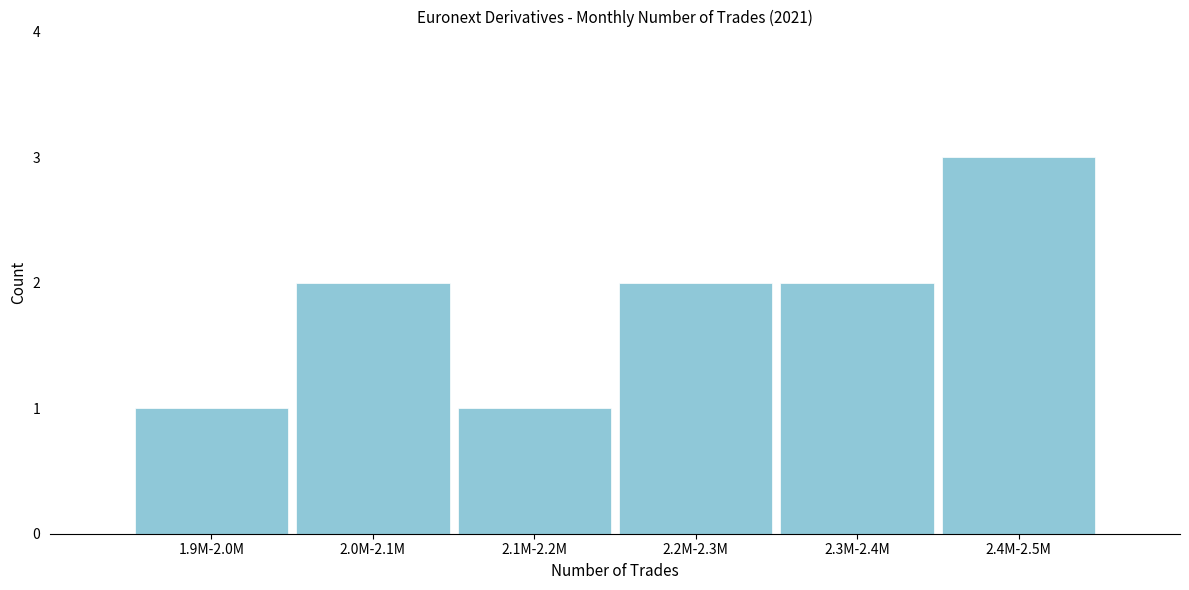

Reading left to right, extract all data points from this chart.

1	2	1	2	2	3